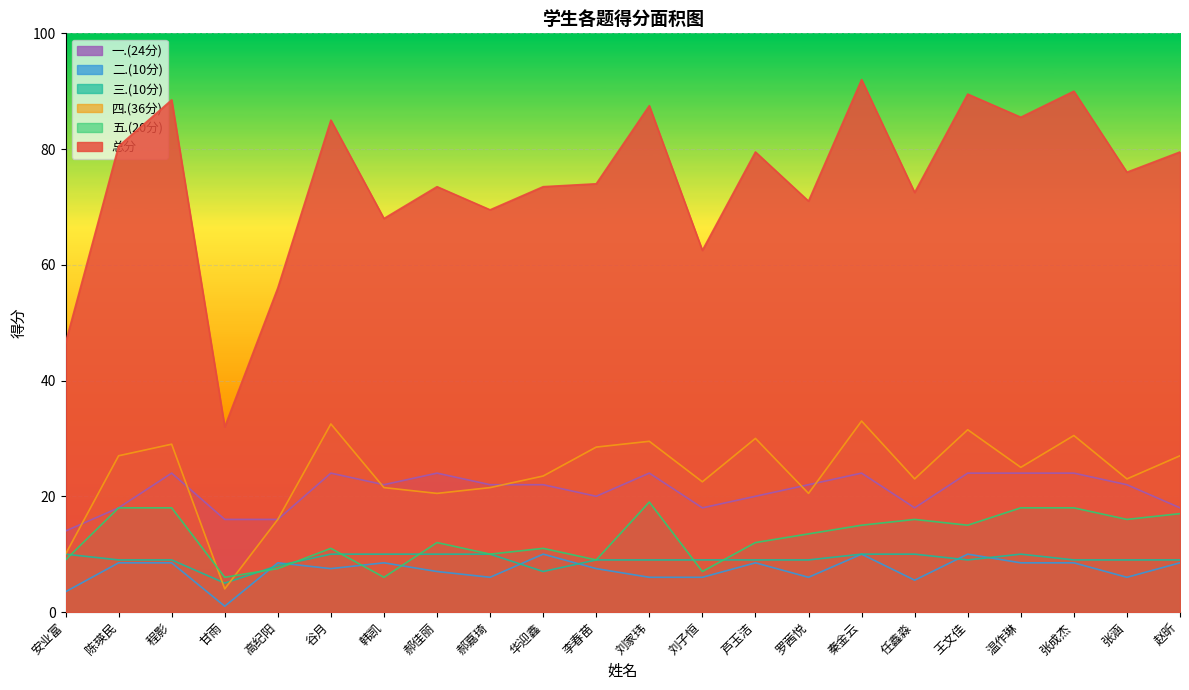

How many data points in 四.(36分) are above 25?

10